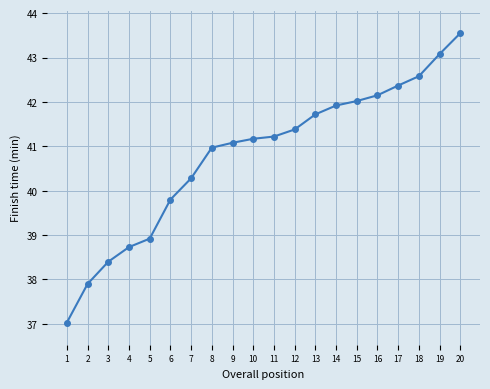

What is the minimum value shown in the chart?

37.0